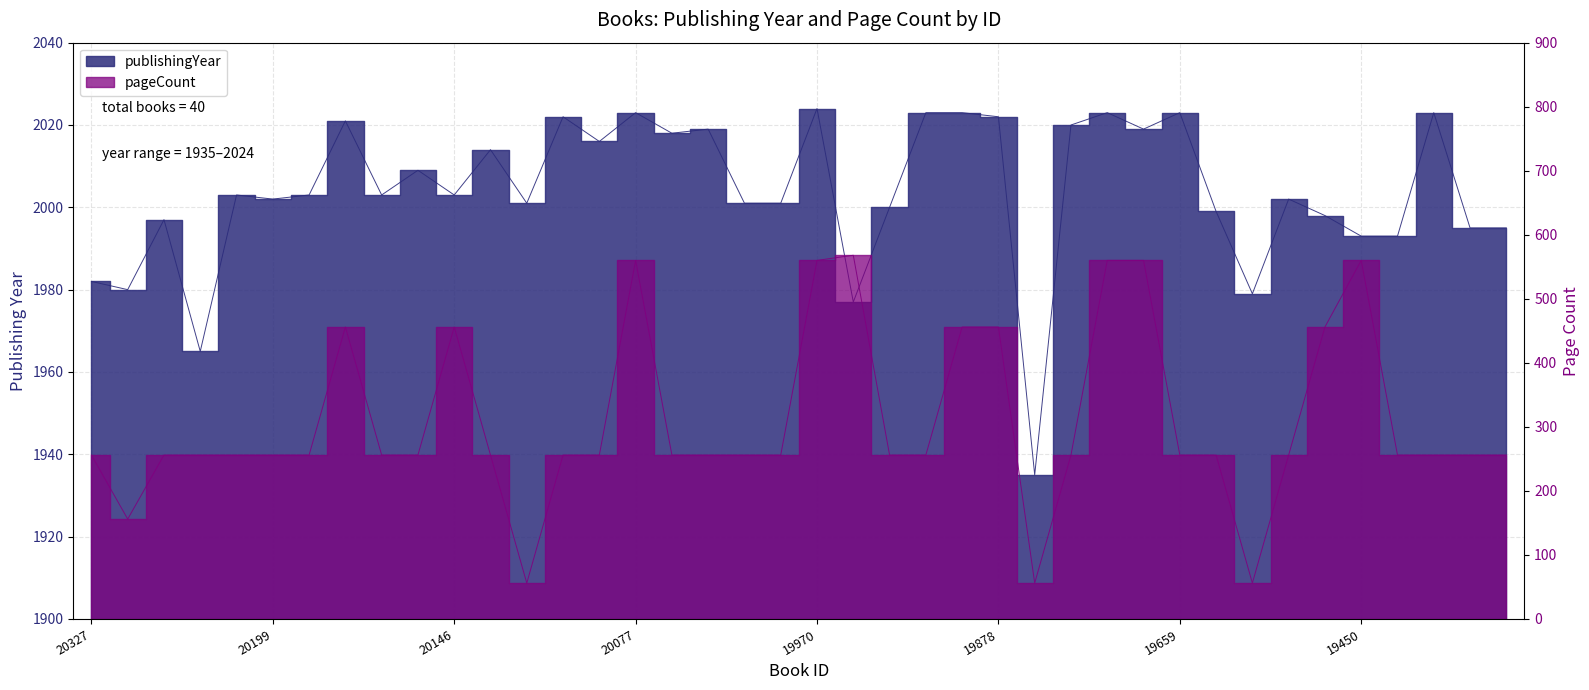

Read the publishingYear value at 20183.

2003